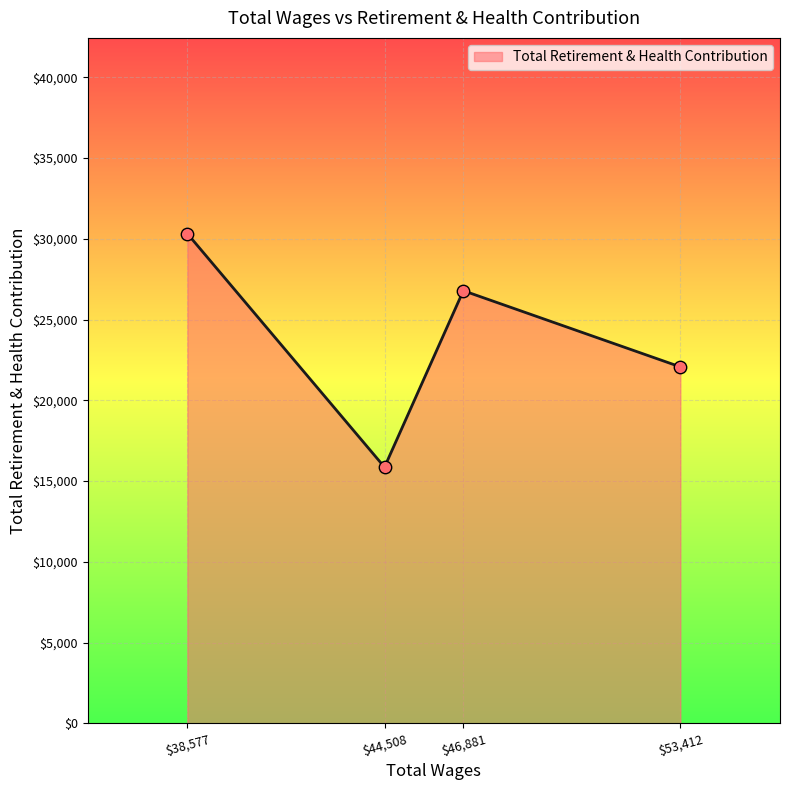

Where is the data nearest to the value 23088?

$53,412